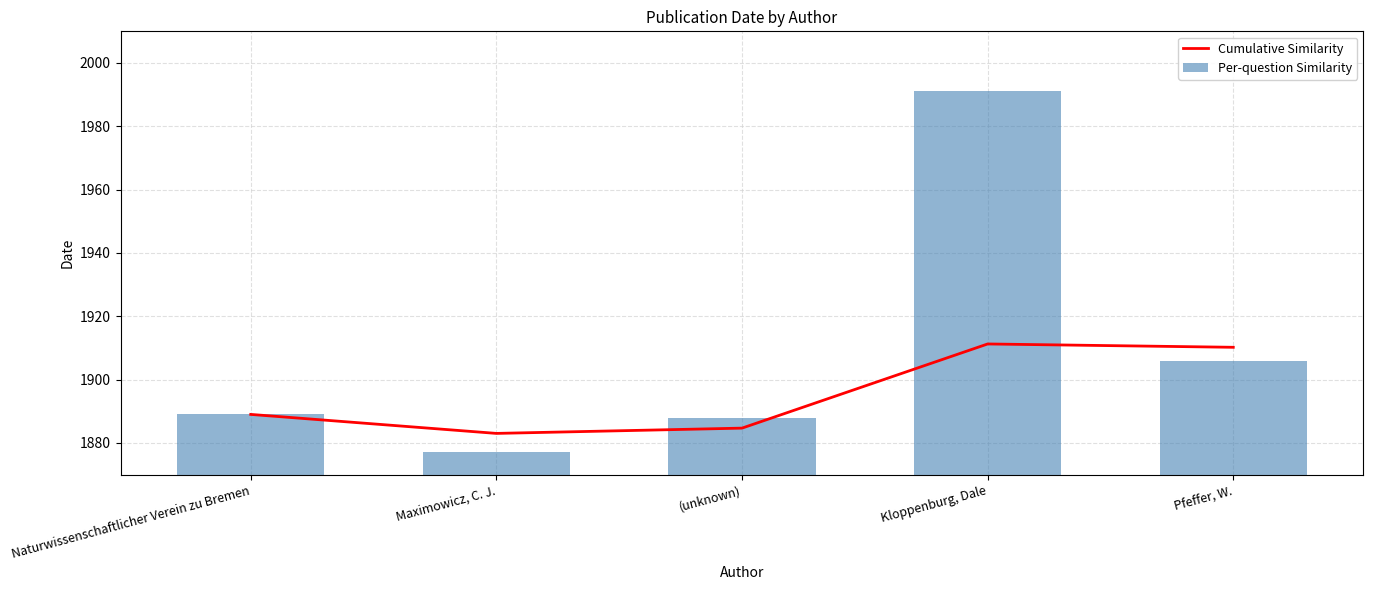

The Per-question Similarity series shows 3228 at Naturwissenschaftlicher Verein zu Bremen. True or false?

False